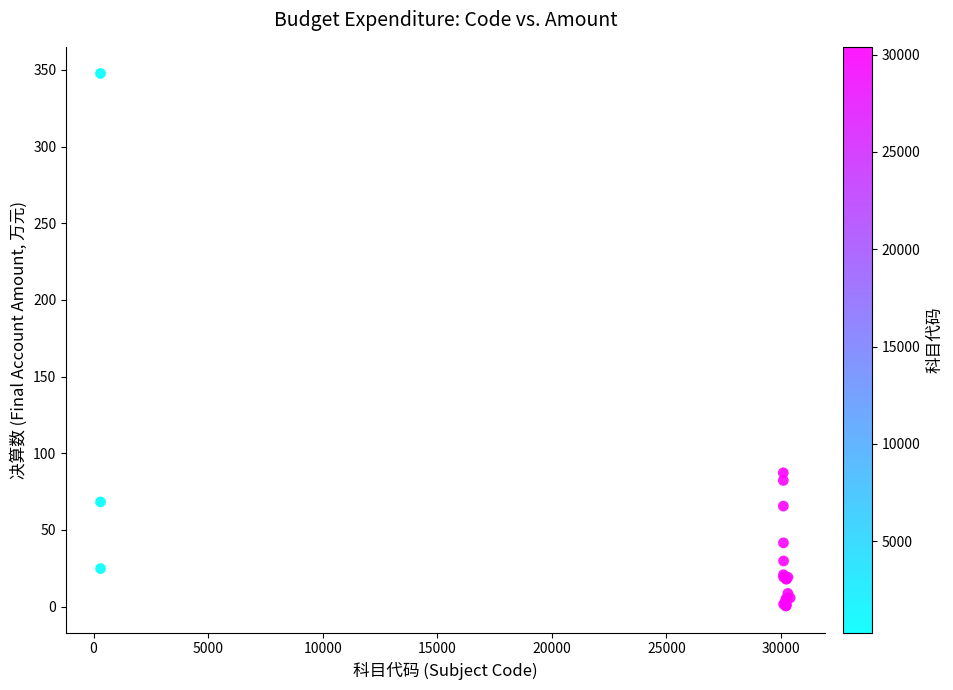

What Y value in the scatter plot is closest to 174?

87.2